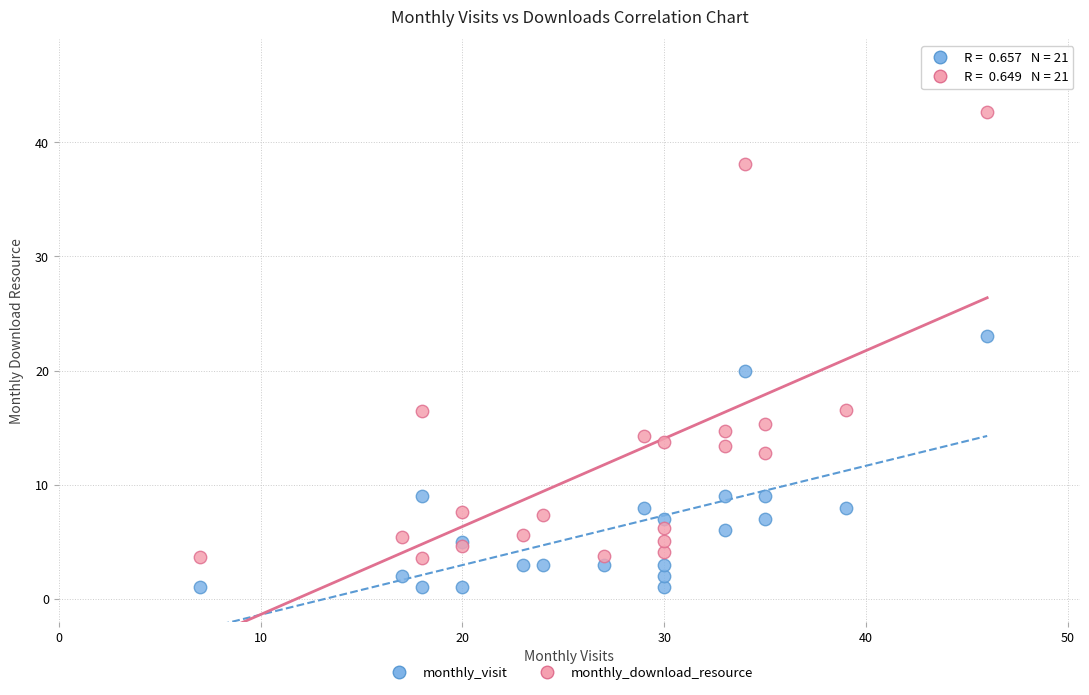

Which series contains the lowest Y value?

monthly_visit